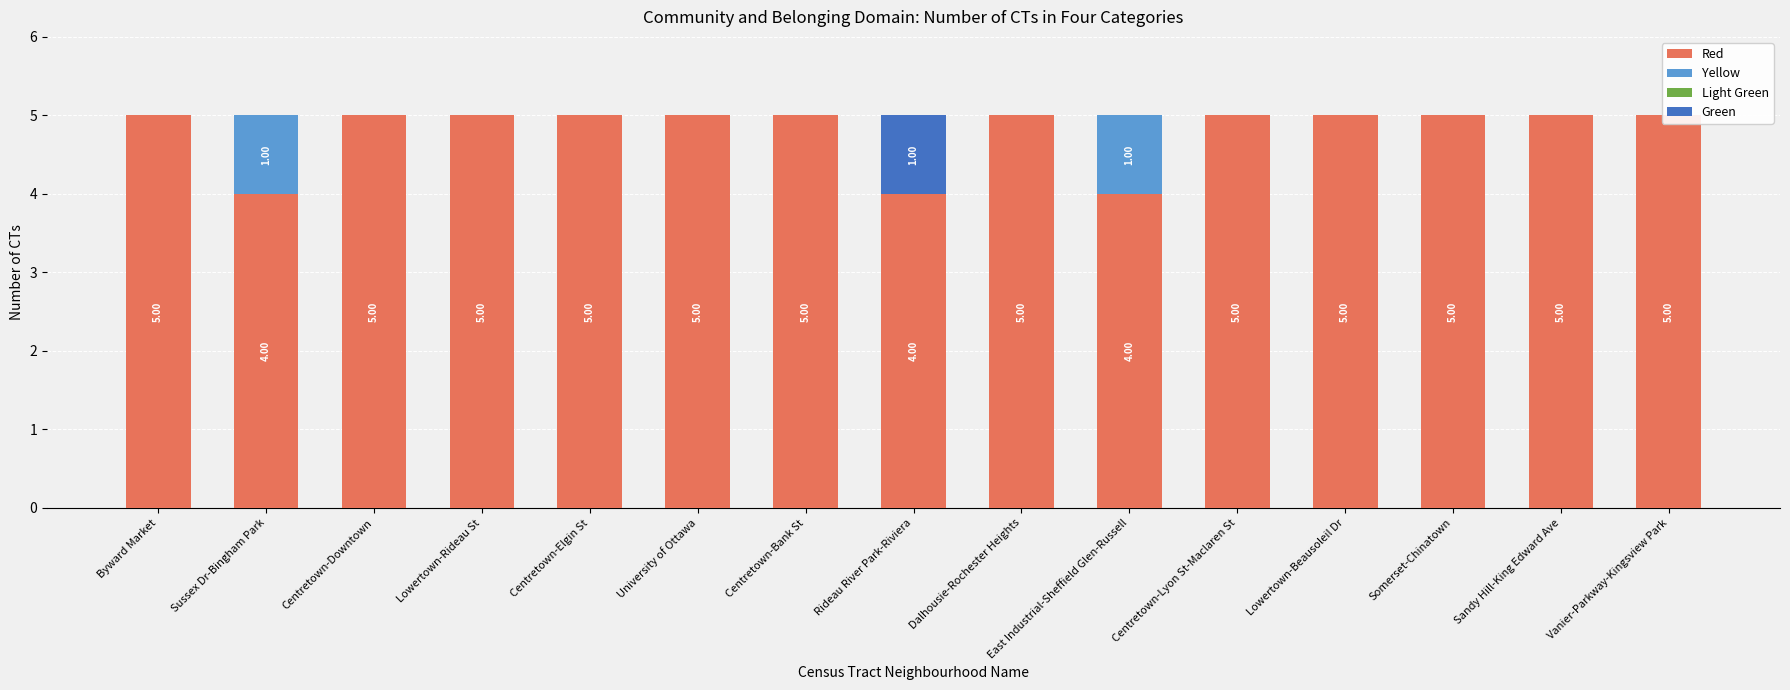

Reading right to left, list all the values displayed in this chart.

Red: Vanier-Parkway-Kingsview Park=5	Sandy Hill-King Edward Ave=5	Somerset-Chinatown=5	Lowertown-Beausoleil Dr=5	Centretown-Lyon St-Maclaren St=5	East Industrial-Sheffield Glen-Russell=4	Dalhousie-Rochester Heights=5	Rideau River Park-Riviera=4	Centretown-Bank St=5	University of Ottawa=5	Centretown-Elgin St=5	Lowertown-Rideau St=5	Centretown-Downtown=5	Sussex Dr-Bingham Park=4	Byward Market=5
Yellow: Vanier-Parkway-Kingsview Park=0	Sandy Hill-King Edward Ave=0	Somerset-Chinatown=0	Lowertown-Beausoleil Dr=0	Centretown-Lyon St-Maclaren St=0	East Industrial-Sheffield Glen-Russell=1	Dalhousie-Rochester Heights=0	Rideau River Park-Riviera=0	Centretown-Bank St=0	University of Ottawa=0	Centretown-Elgin St=0	Lowertown-Rideau St=0	Centretown-Downtown=0	Sussex Dr-Bingham Park=1	Byward Market=0
Light Green: Vanier-Parkway-Kingsview Park=0	Sandy Hill-King Edward Ave=0	Somerset-Chinatown=0	Lowertown-Beausoleil Dr=0	Centretown-Lyon St-Maclaren St=0	East Industrial-Sheffield Glen-Russell=0	Dalhousie-Rochester Heights=0	Rideau River Park-Riviera=0	Centretown-Bank St=0	University of Ottawa=0	Centretown-Elgin St=0	Lowertown-Rideau St=0	Centretown-Downtown=0	Sussex Dr-Bingham Park=0	Byward Market=0
Green: Vanier-Parkway-Kingsview Park=0	Sandy Hill-King Edward Ave=0	Somerset-Chinatown=0	Lowertown-Beausoleil Dr=0	Centretown-Lyon St-Maclaren St=0	East Industrial-Sheffield Glen-Russell=0	Dalhousie-Rochester Heights=0	Rideau River Park-Riviera=1	Centretown-Bank St=0	University of Ottawa=0	Centretown-Elgin St=0	Lowertown-Rideau St=0	Centretown-Downtown=0	Sussex Dr-Bingham Park=0	Byward Market=0